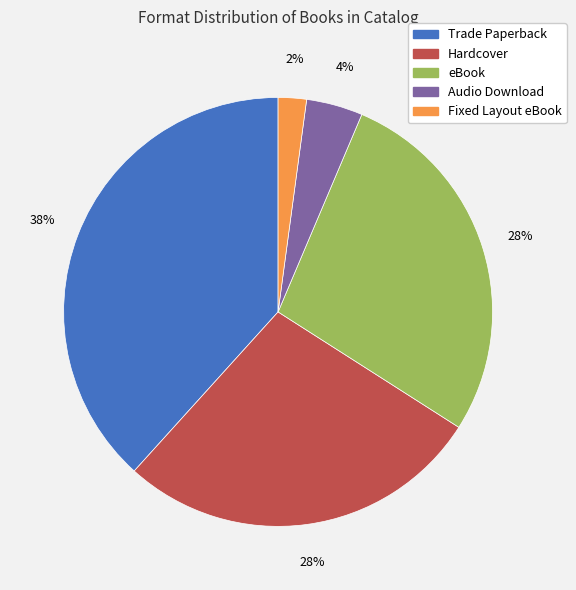

Which has a higher value, Audio Download or Hardcover?

Hardcover